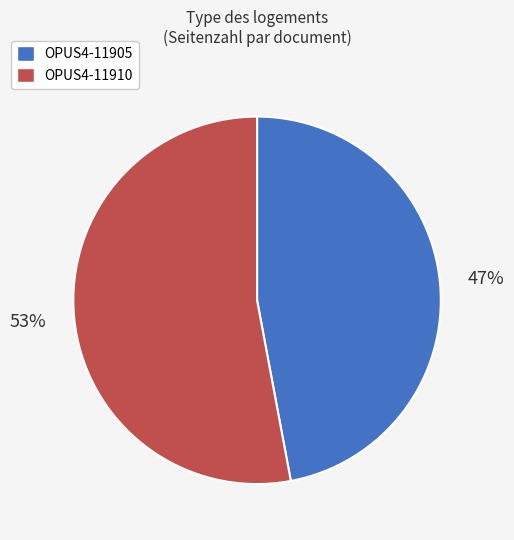

What is the majority slice?

OPUS4-11910